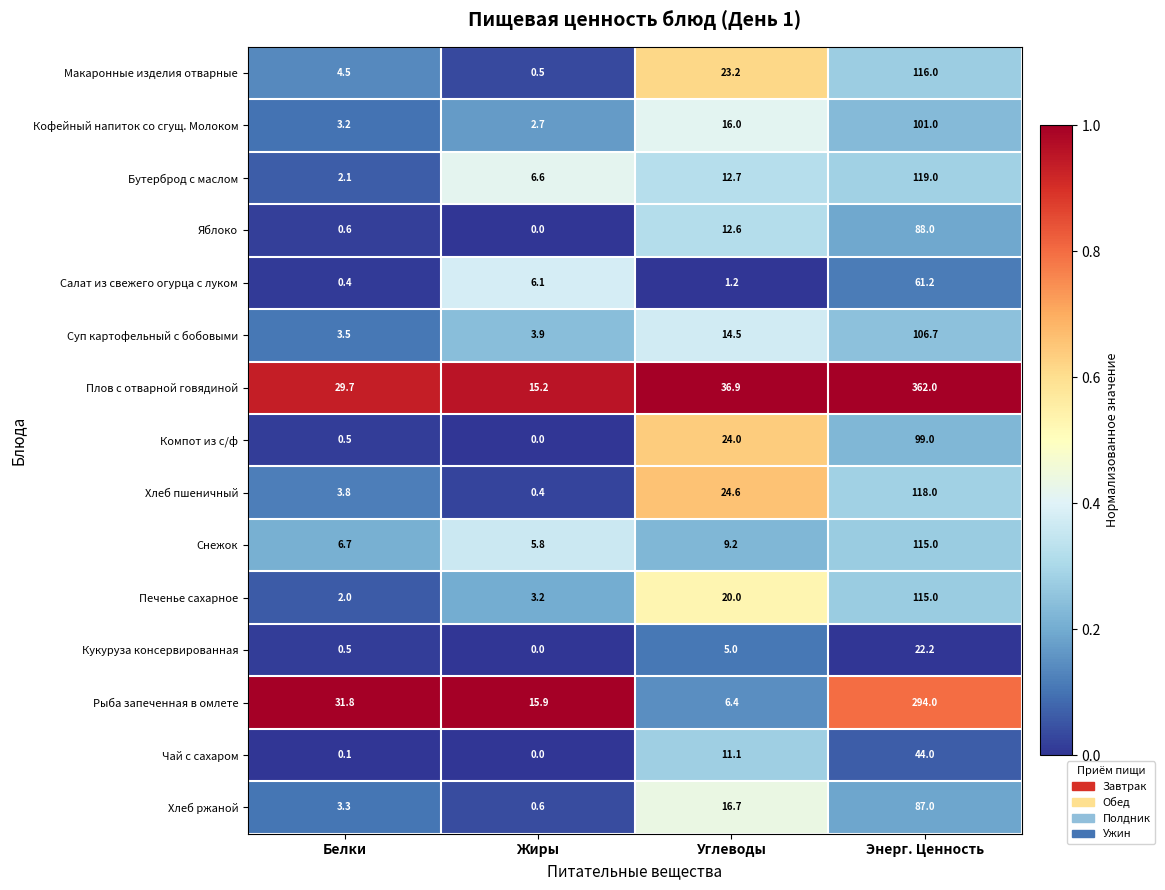

The Салат из свежего огурца с луком series shows 1.2 at Углеводы. True or false?

True